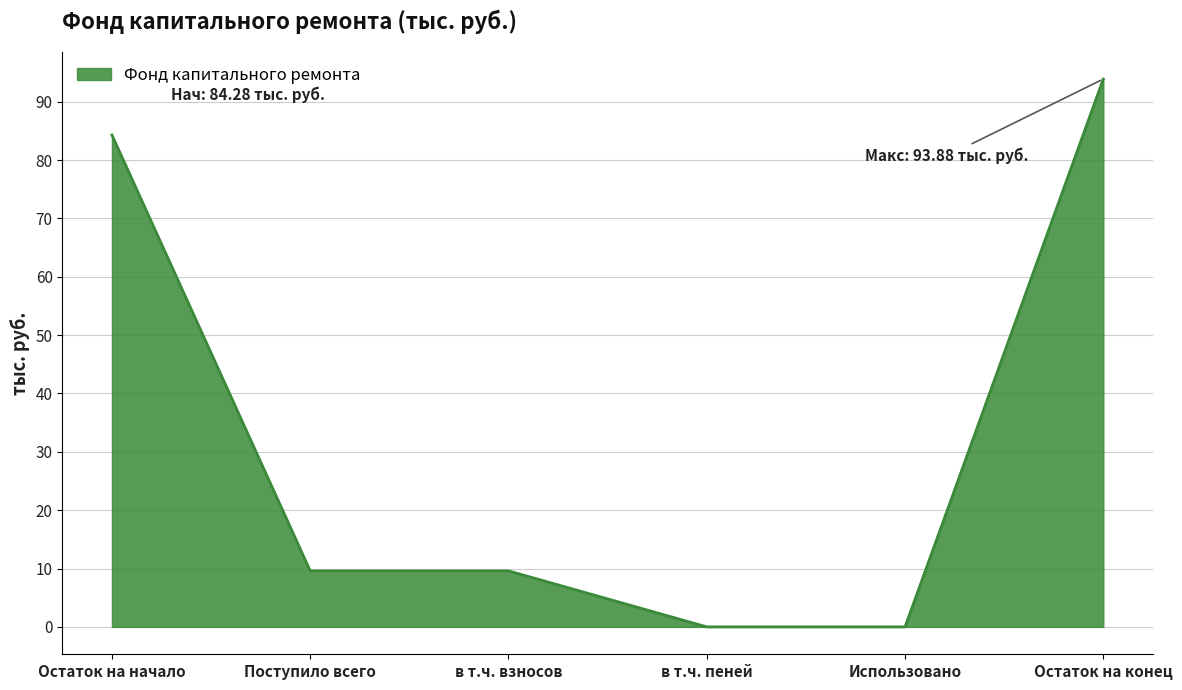

Reading left to right, list all the values displayed in this chart.

84.3	9.6	9.6	0.0	0.0	93.9